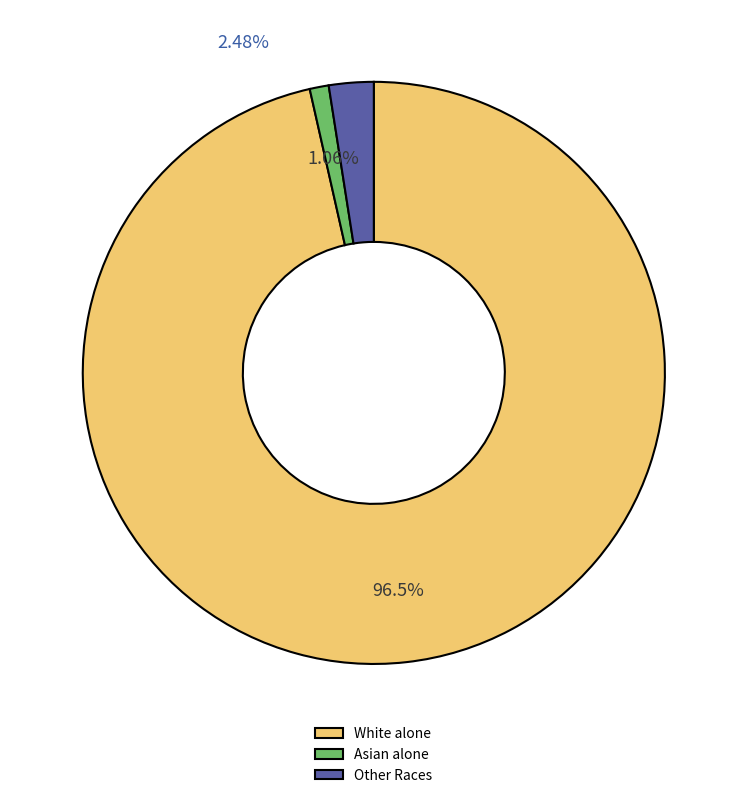

Which slice is the smallest?

Asian alone